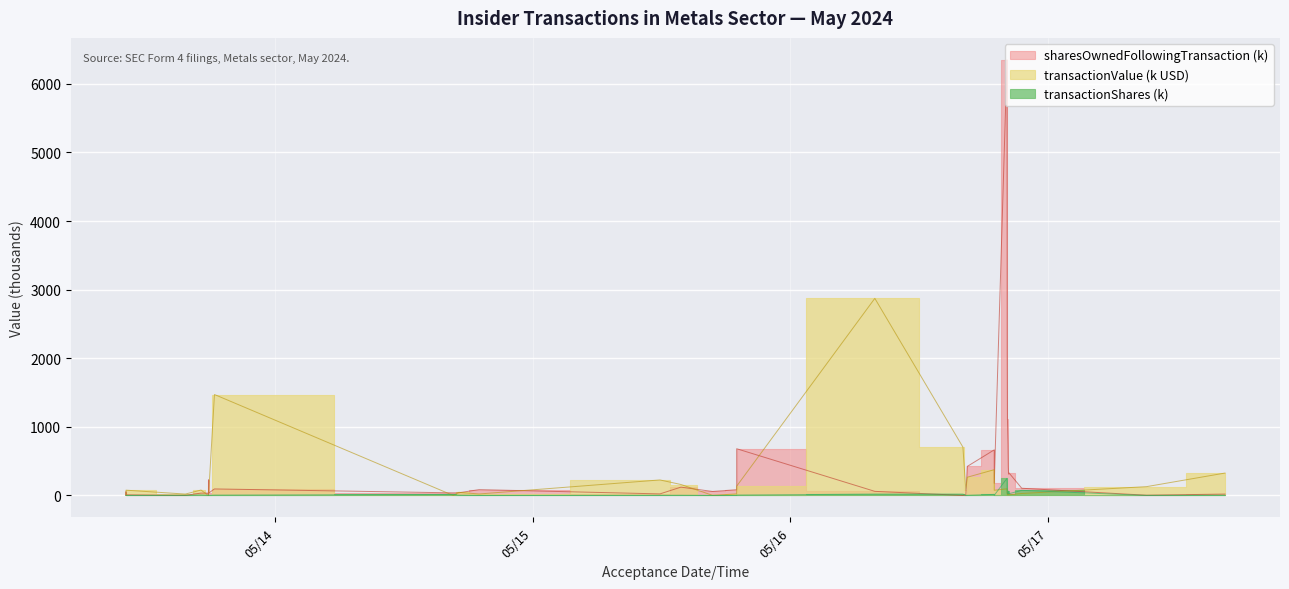

What is the difference between the highest and lowest values at 2024-05-15 19:00:20?

675.6